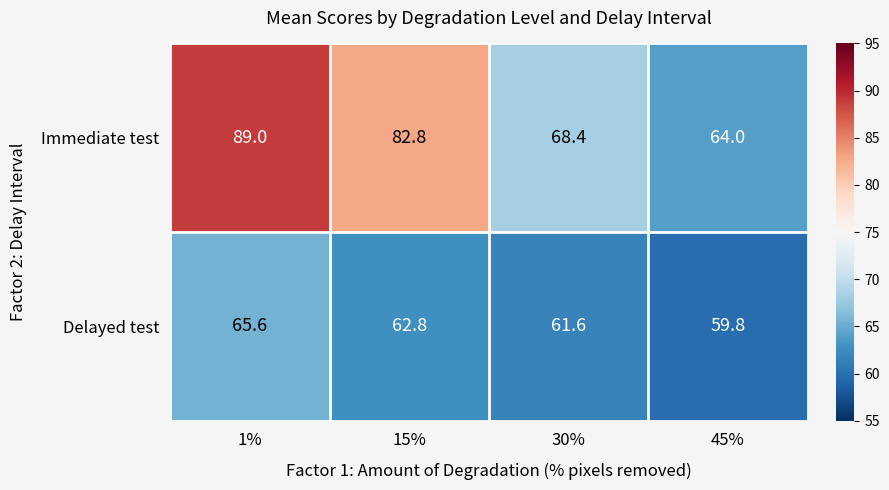

At which category is the sum across all series the highest?

1%